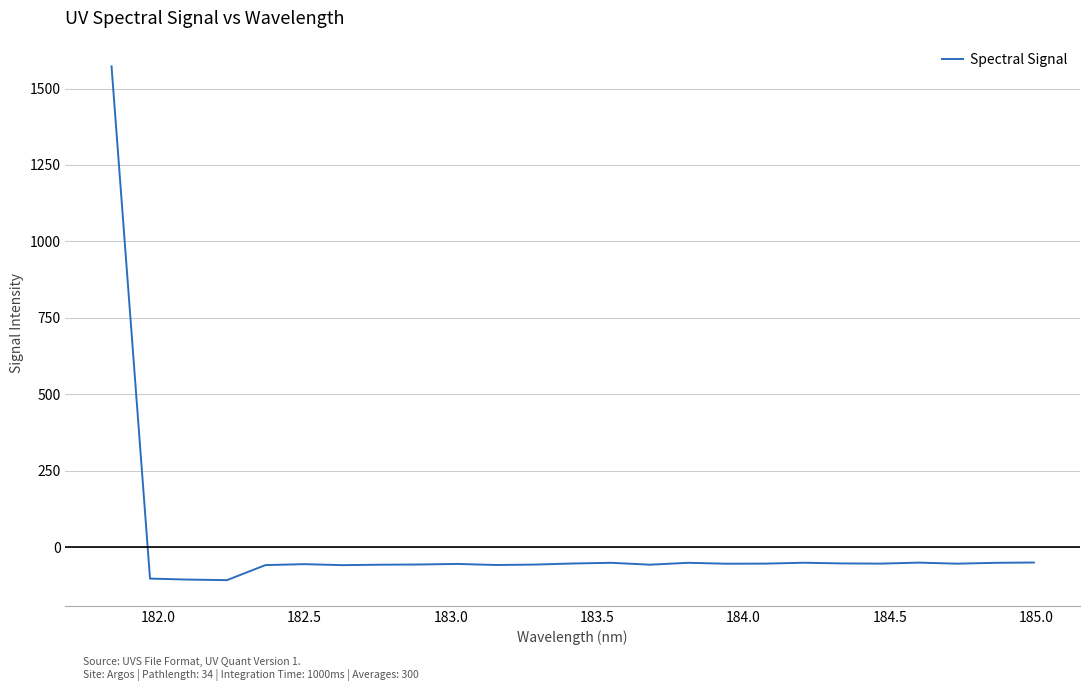

What is the maximum value shown in the chart?

1572.5